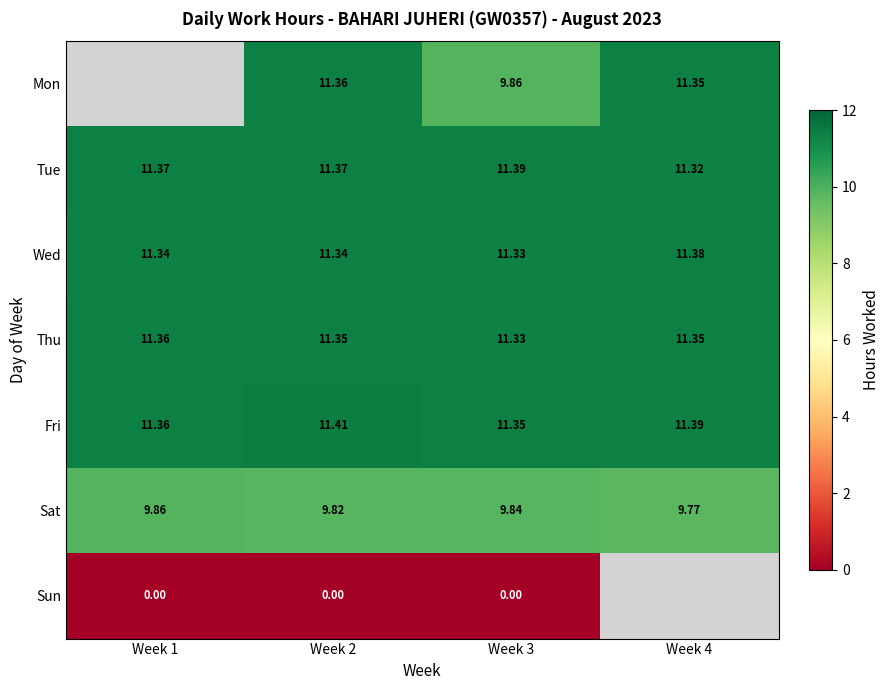

What is the spread (max minus min) of values at Week 4?

1.6